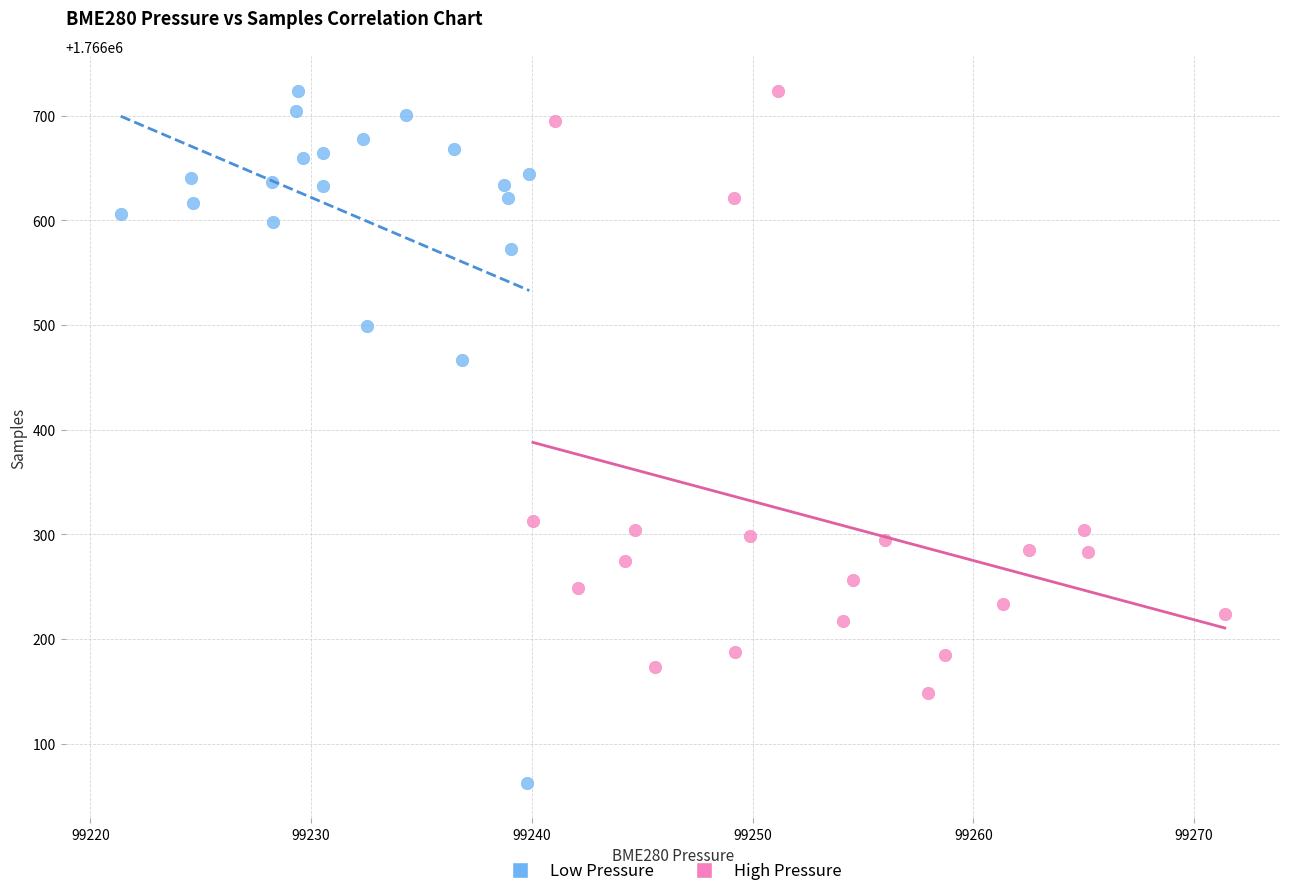

Which series contains the lowest Y value?

Low Pressure